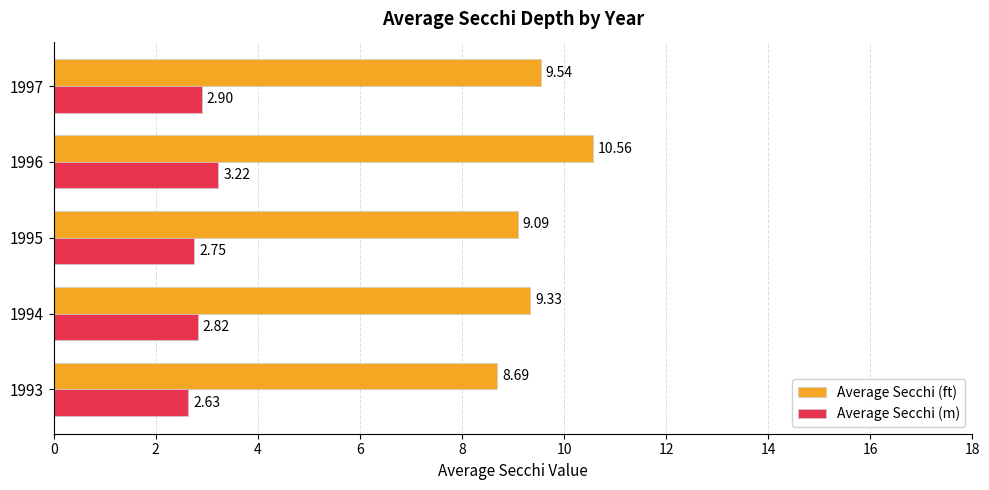

What is the difference between the highest and lowest values at 1993?

6.1